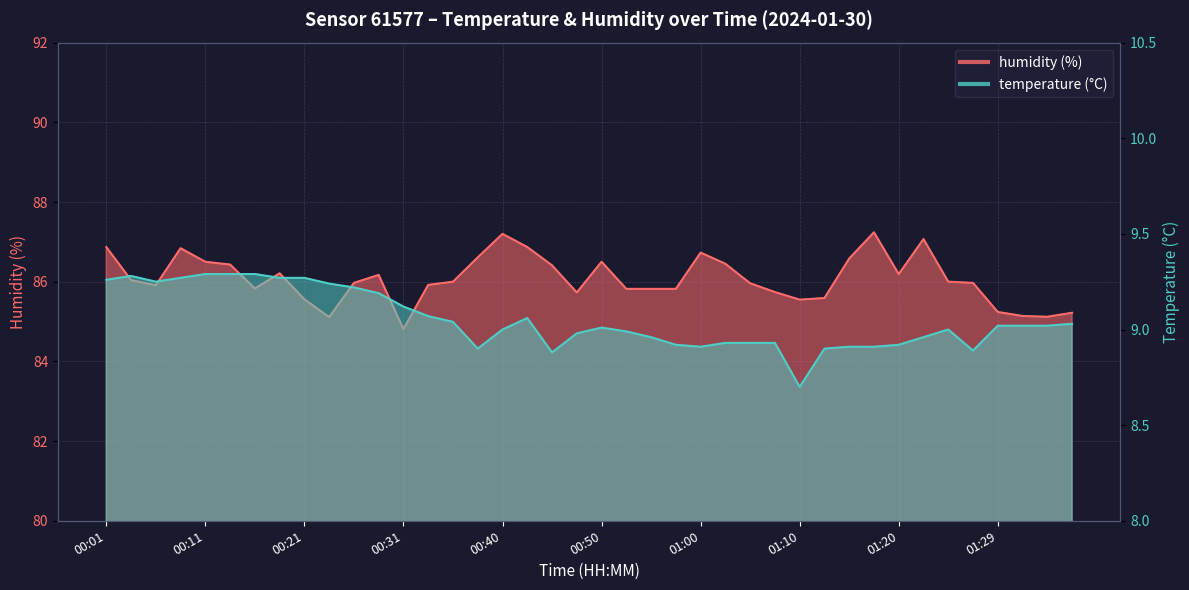

Where is the first local maximum for humidity?

00:09